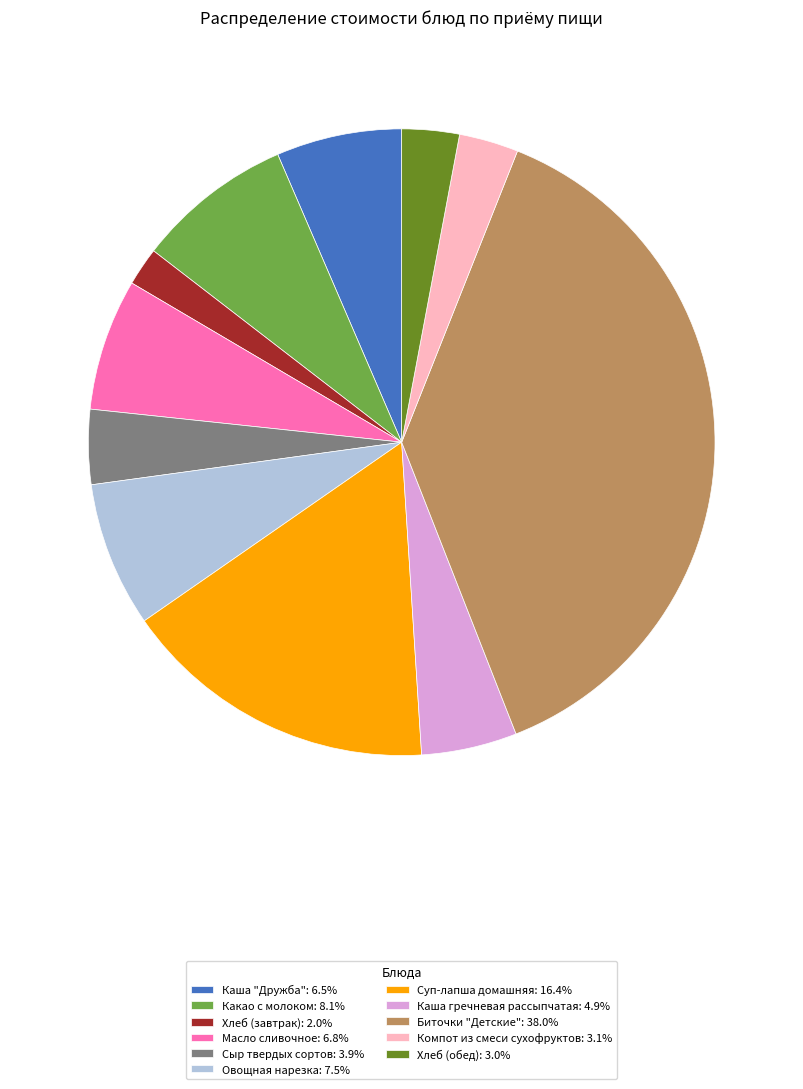

Approximately how many times larger is the value at Какао с молоком: 8.1% compared to Суп-лапша домашняя: 16.4%?

0.5